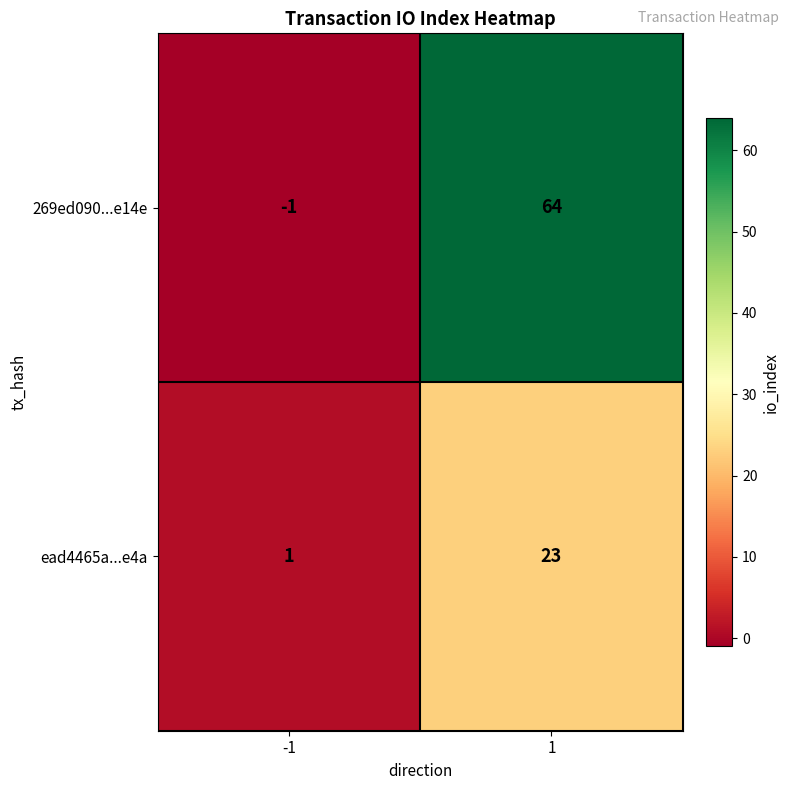

The value of ead4465a...e4a at 1 is 23. True or false?

True